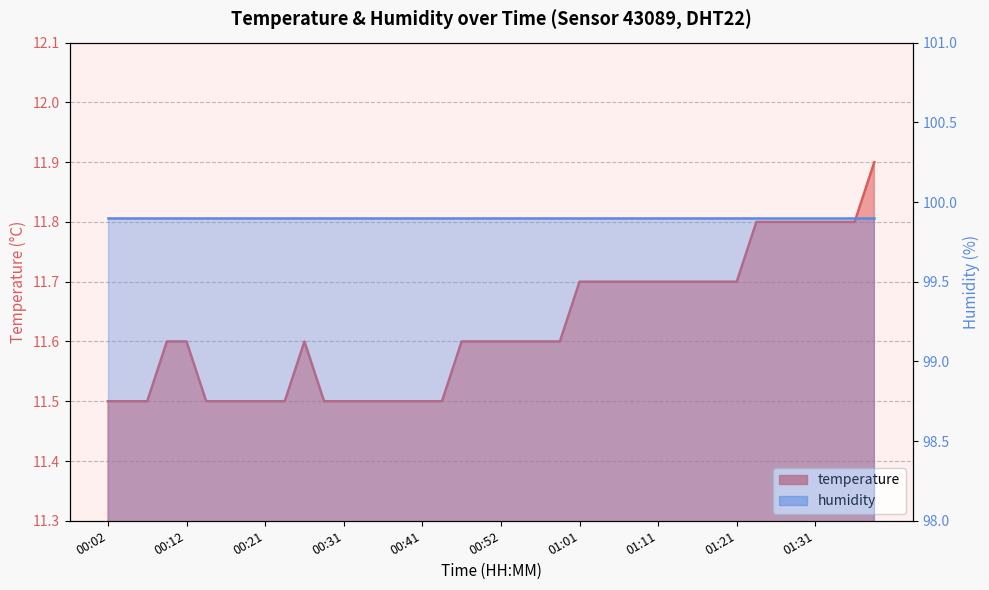

At which category does the chart reach its minimum across all series?

00:02